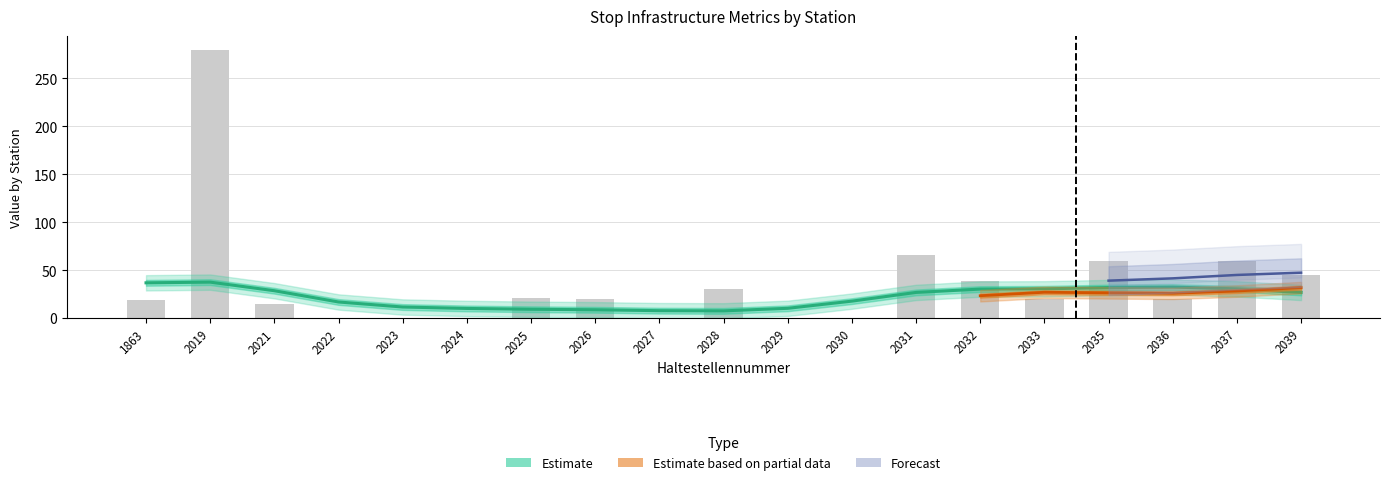

Is it true that Breite equals 1.0 at 2039?

False